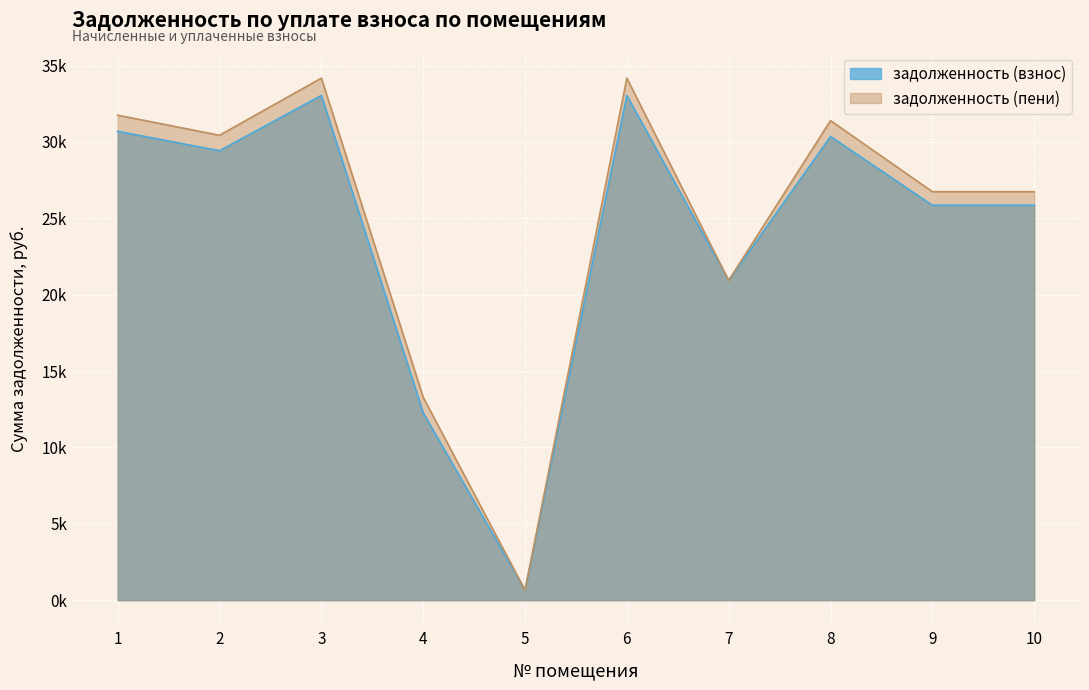

Where is the first local maximum for задолженность (пени)?

3